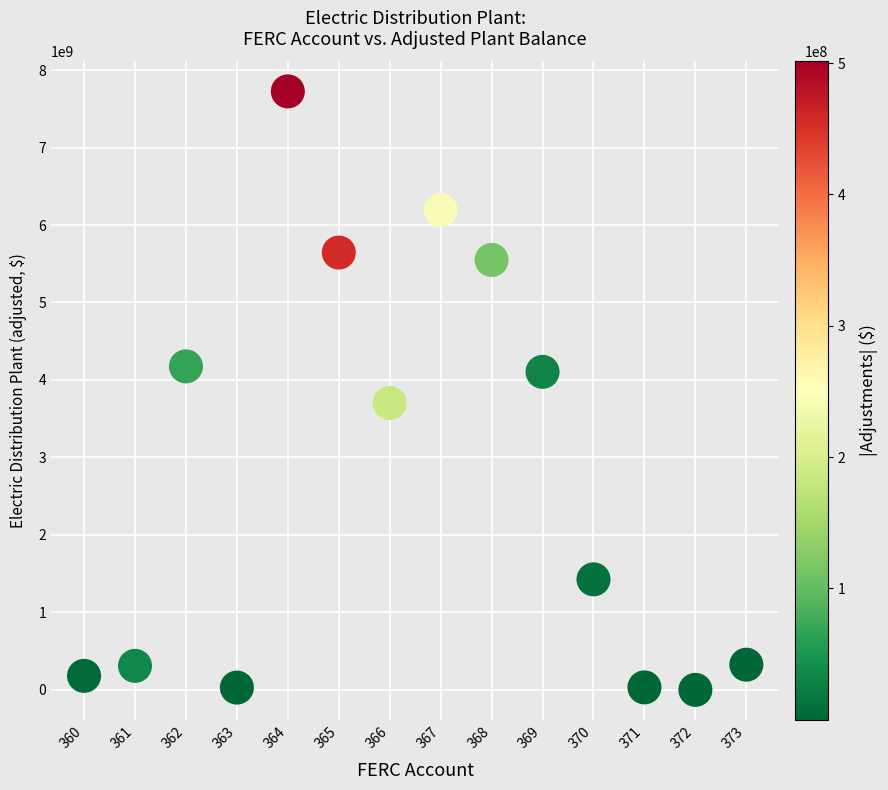

What is the range of Y values (max minus min)?

7723469399.0